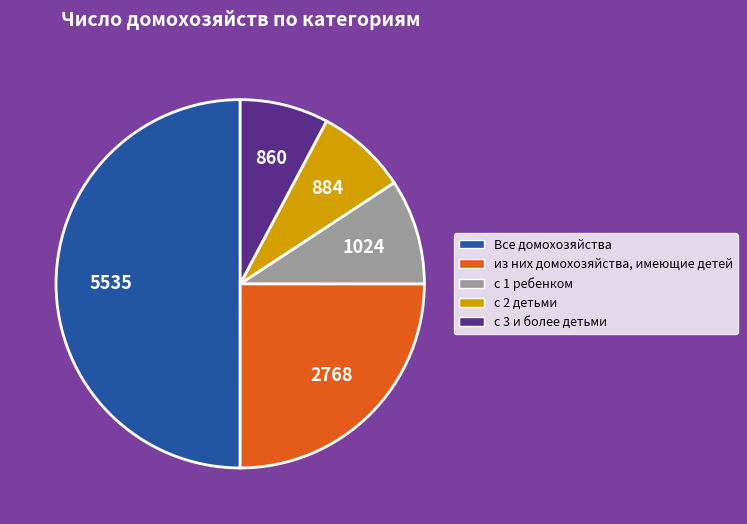

The с 1 ребенком slice represents 16% of the pie. True or false?

False